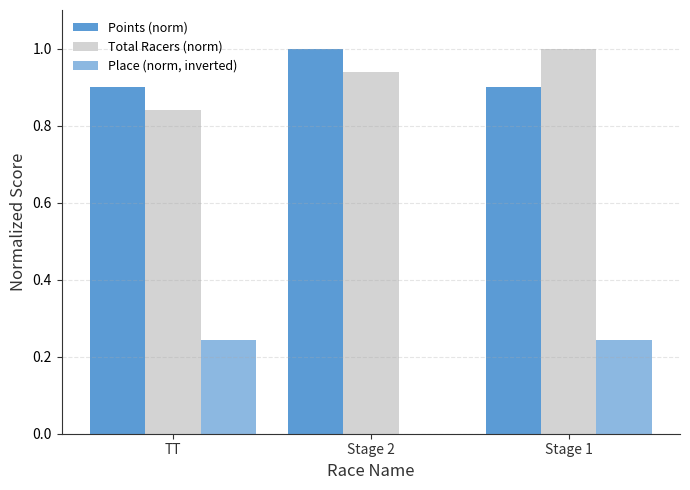

List the series in order of their peak value, highest first.

Points (norm), Total Racers (norm), Place (norm, inverted)